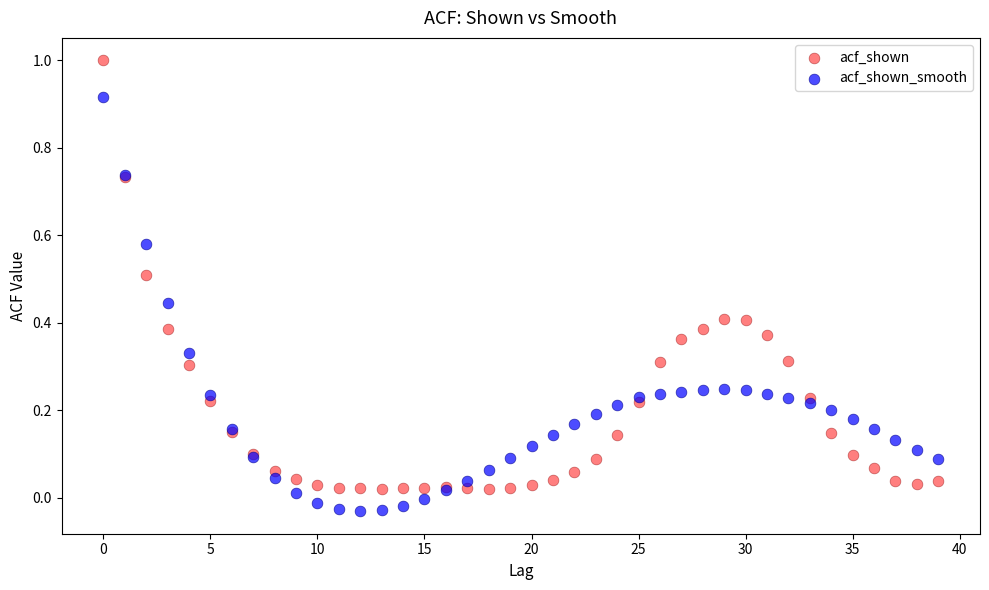

Which series has the widest spread of Y values?

acf_shown